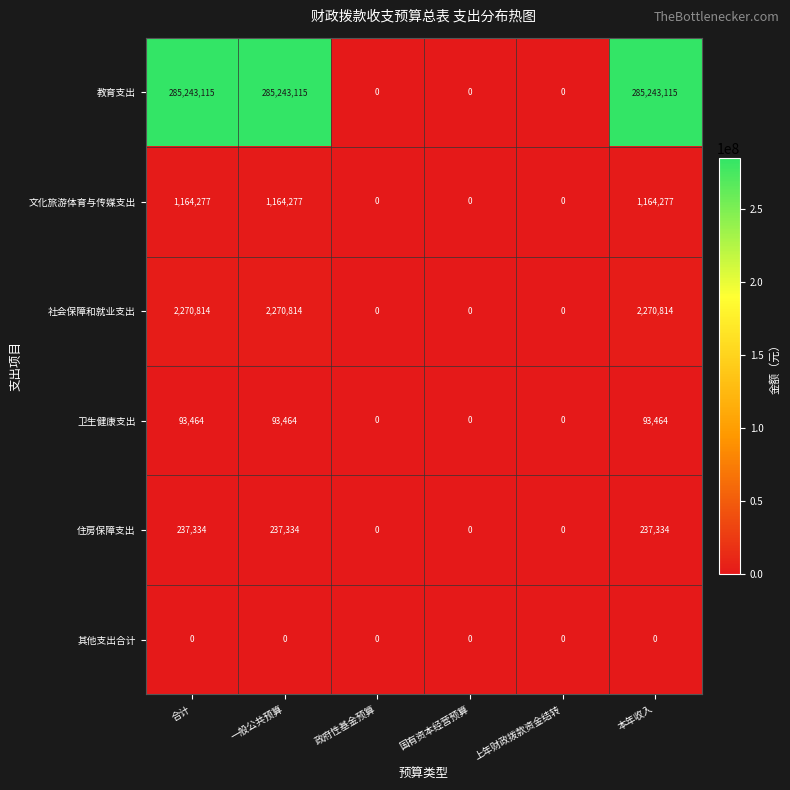

Which series changed the most between 一般公共预算 and 政府性基金预算?

教育支出